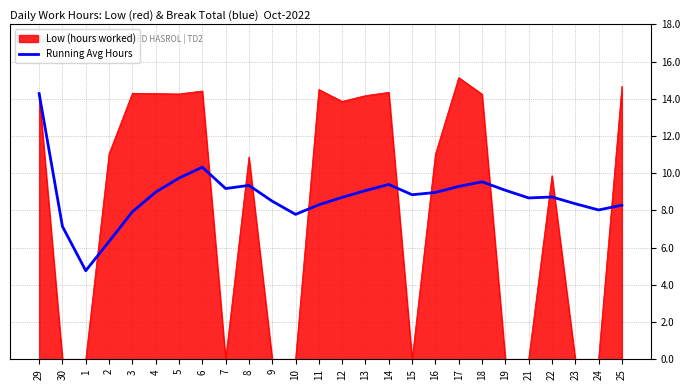

Which series has the largest range (max minus min)?

Low (hours worked)